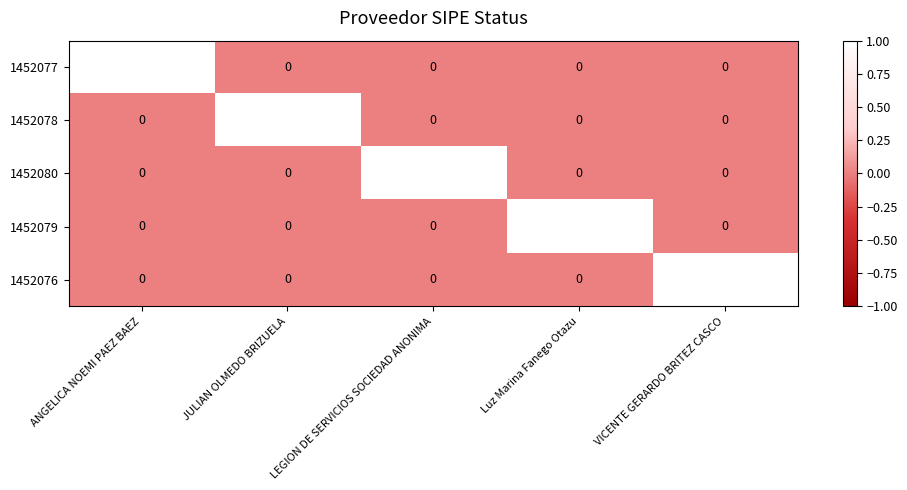

True or false: 1452079 has a value of 1 at Luz Marina Fanego Otazu.

True